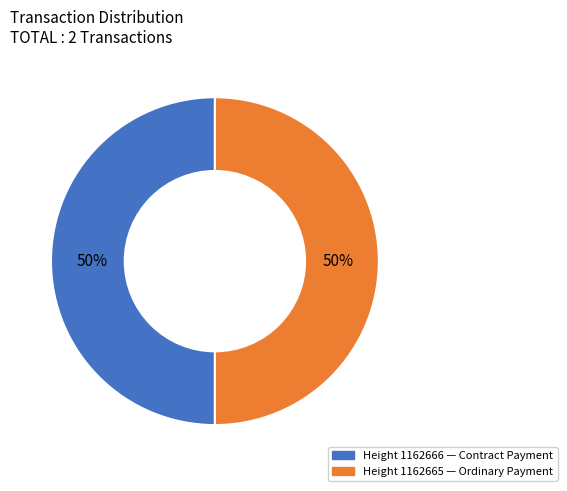

Approximately how many times larger is the value at Height 1162666 — Contract Payment compared to Height 1162665 — Ordinary Payment?

1.0